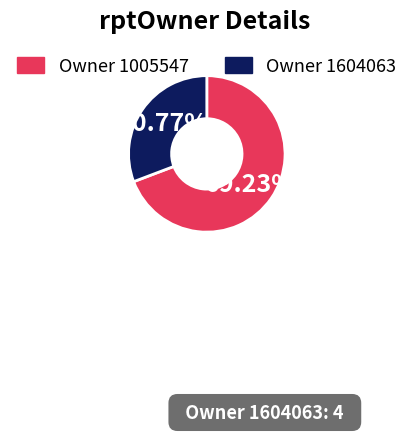

Is there any slice that represents more than half of the pie?

Yes